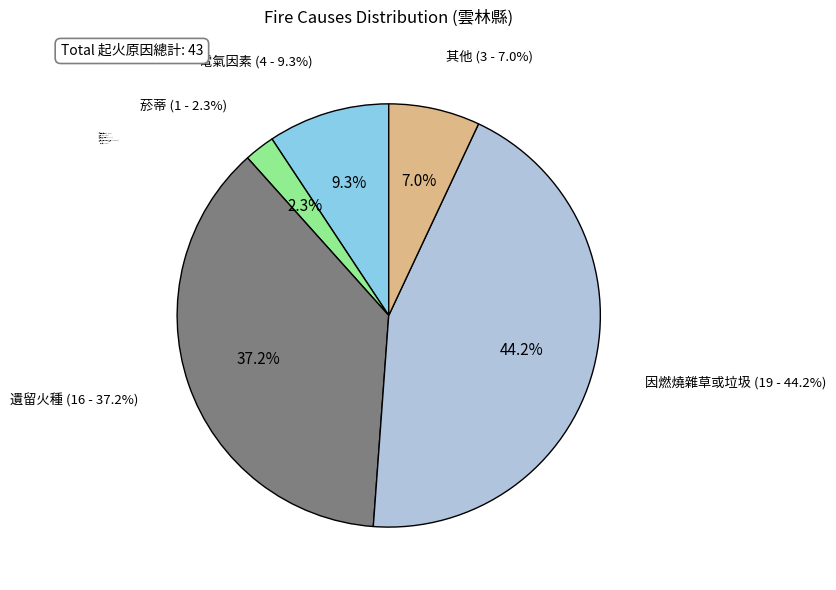

Which slice is the smallest?

菸蒂